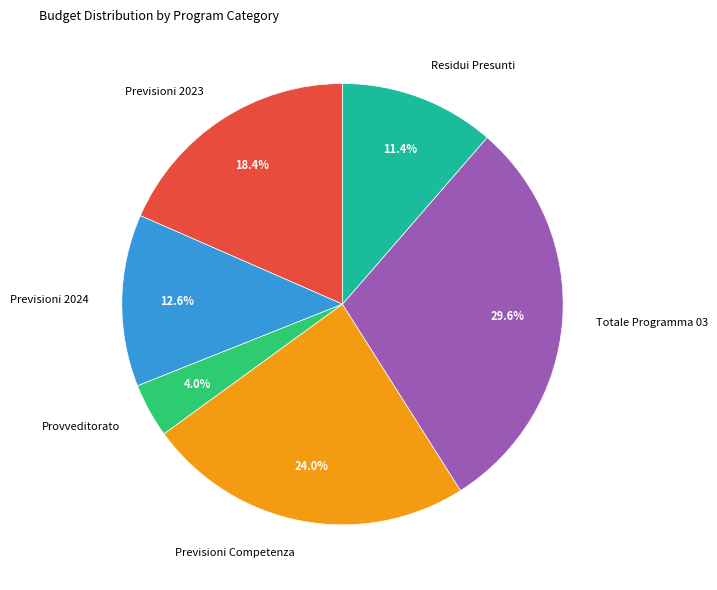

How many slices are in this pie chart?

6